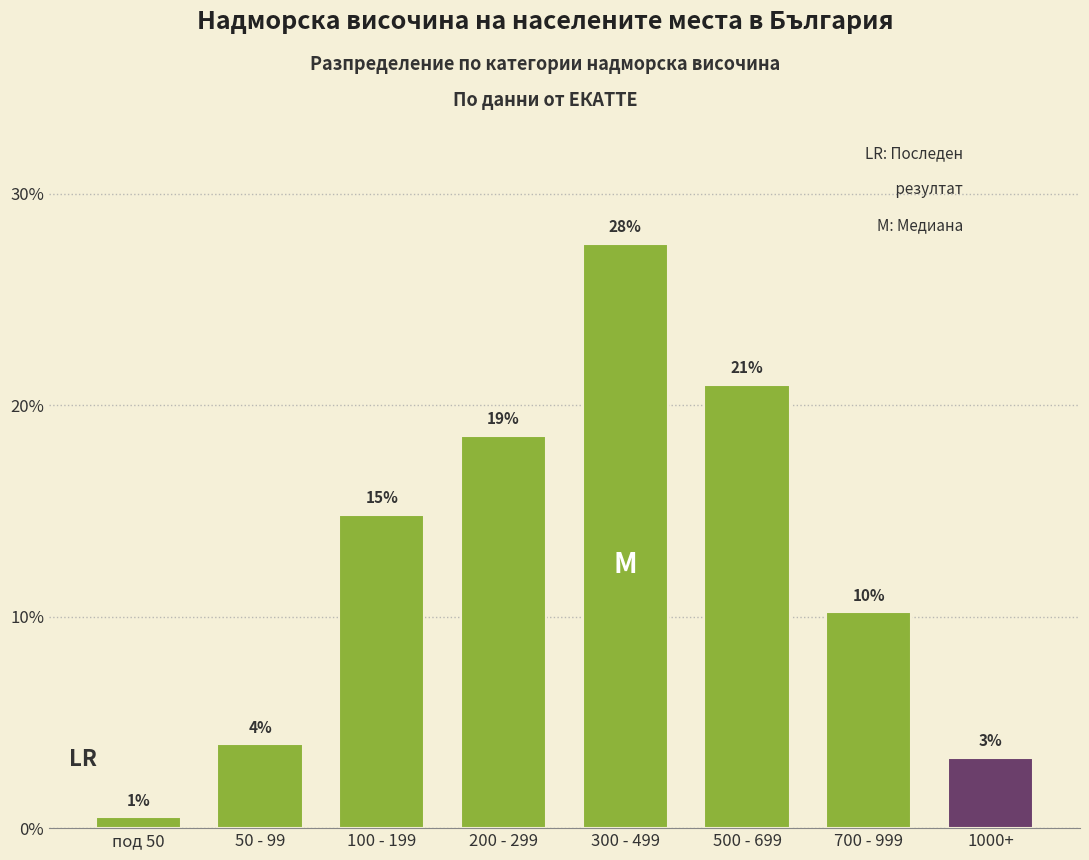

Are the bars horizontal?

No